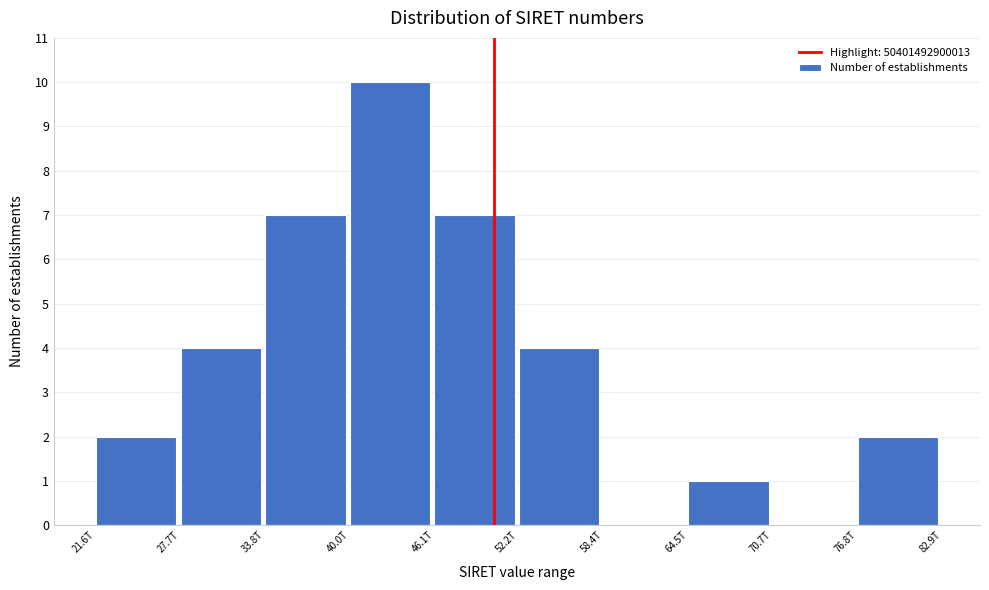

Reading right to left, extract all data points from this chart.

76.8T=2	70.7T=0	64.5T=1	58.4T=0	52.2T=4	46.1T=7	40.0T=10	33.8T=7	27.7T=4	21.6T=2